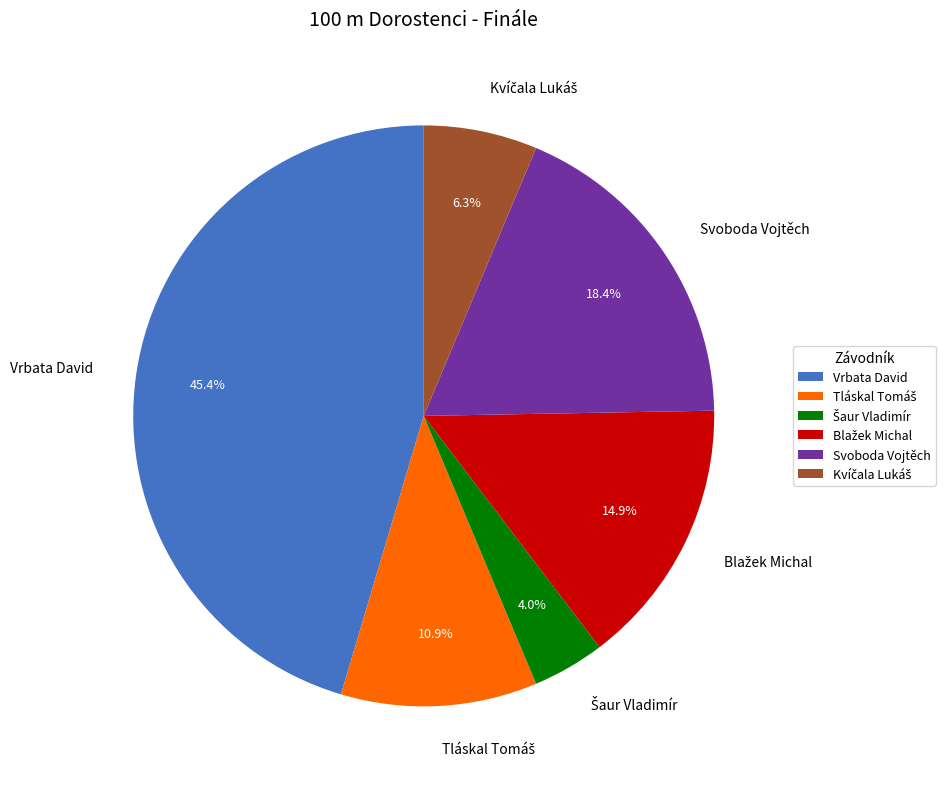

Does any single category account for the majority?

No